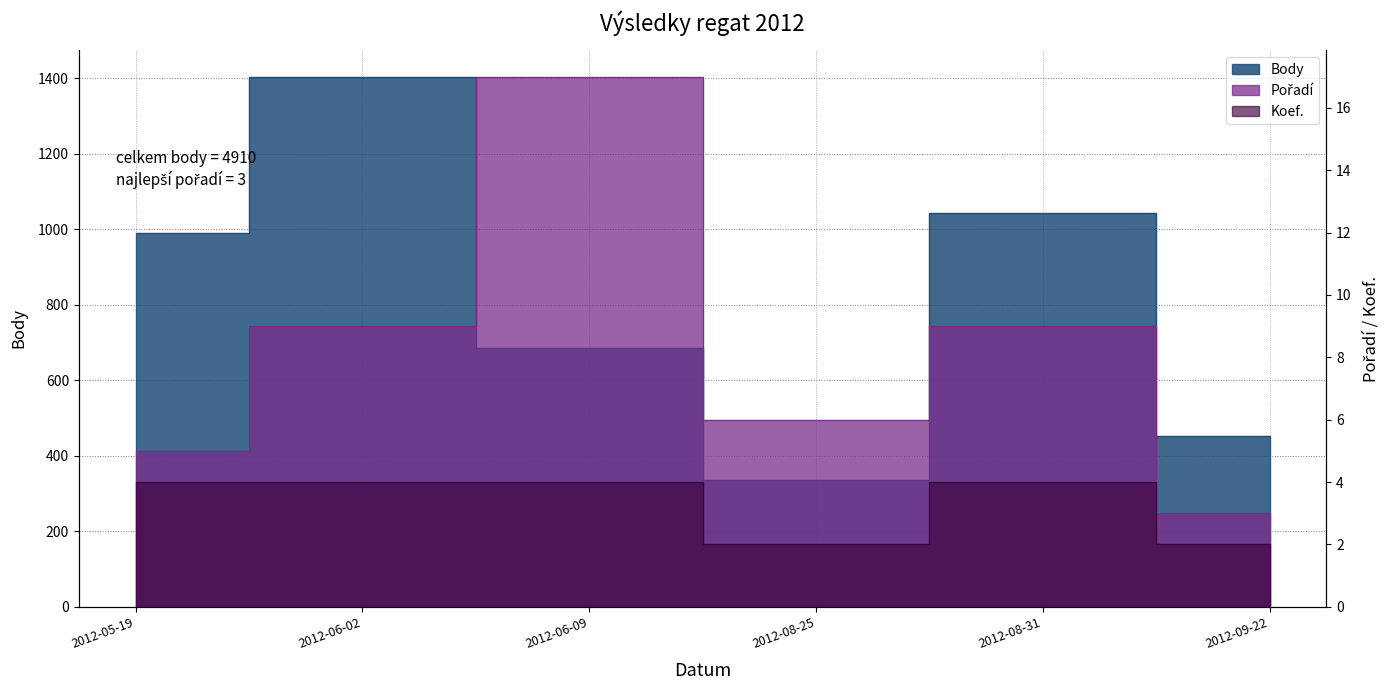

What is the value of the Pořadí point at the 5th from the left?

9